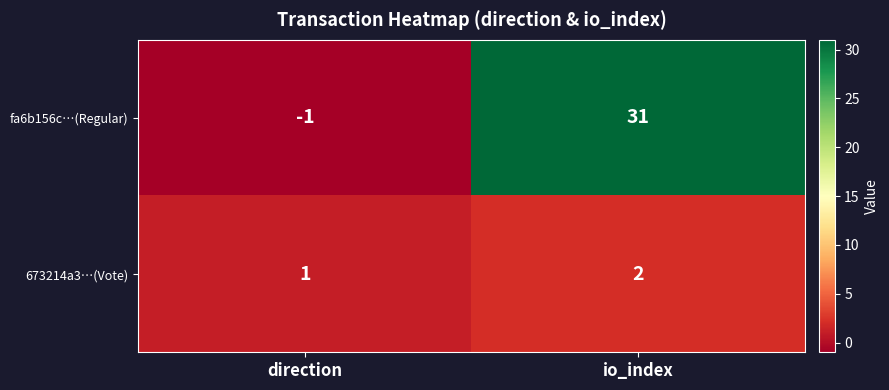

At which label does fa6b156c…(Regular) reach its minimum?

direction